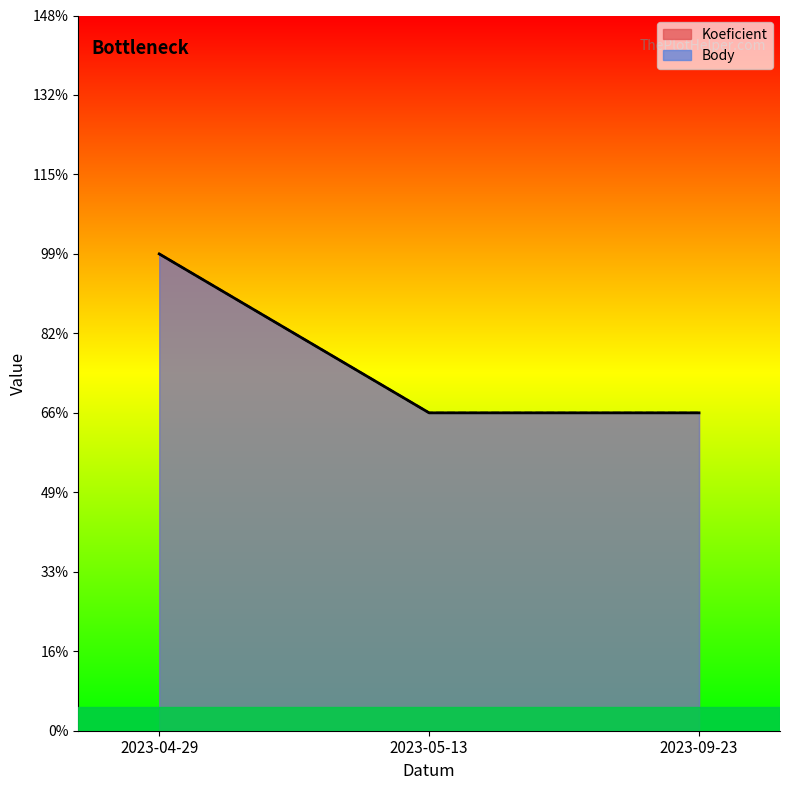

What is the value of the Body point at the 2nd from the left?

2